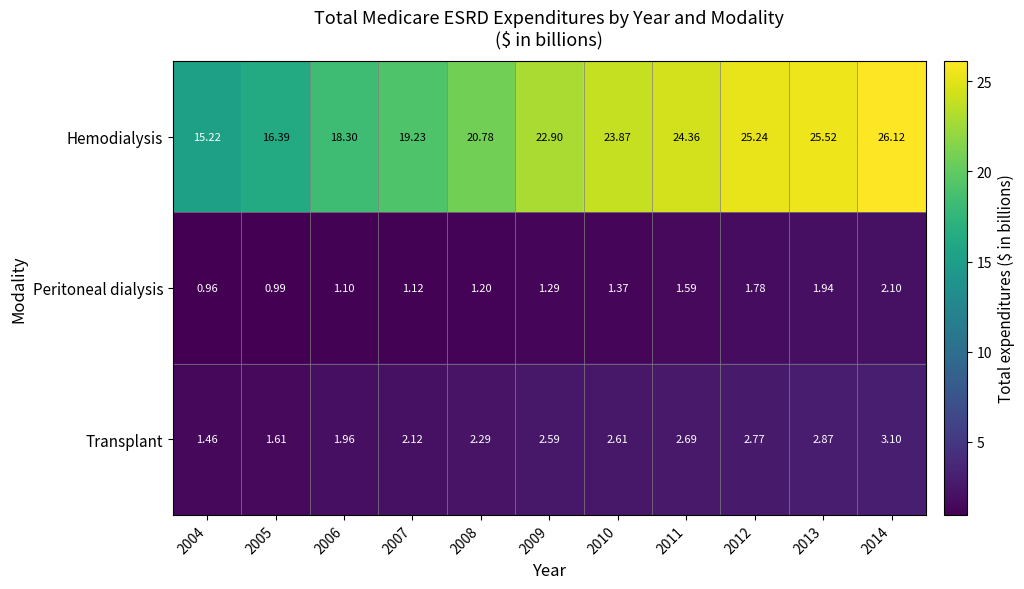

Which series changed the most between 2005 and 2007?

Hemodialysis